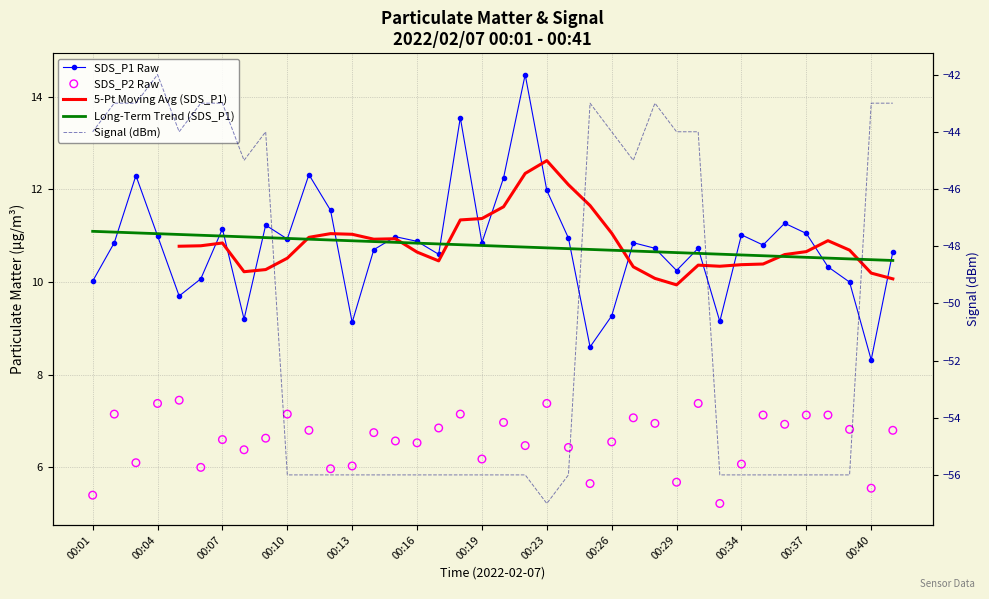

Which series contains the lowest Y value?

Signal (dBm)